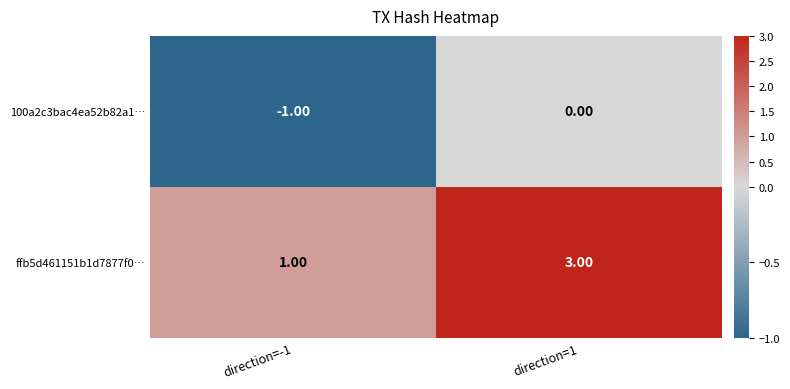

What is the sum of all ffb5d461151b1d7877f0… values?

4